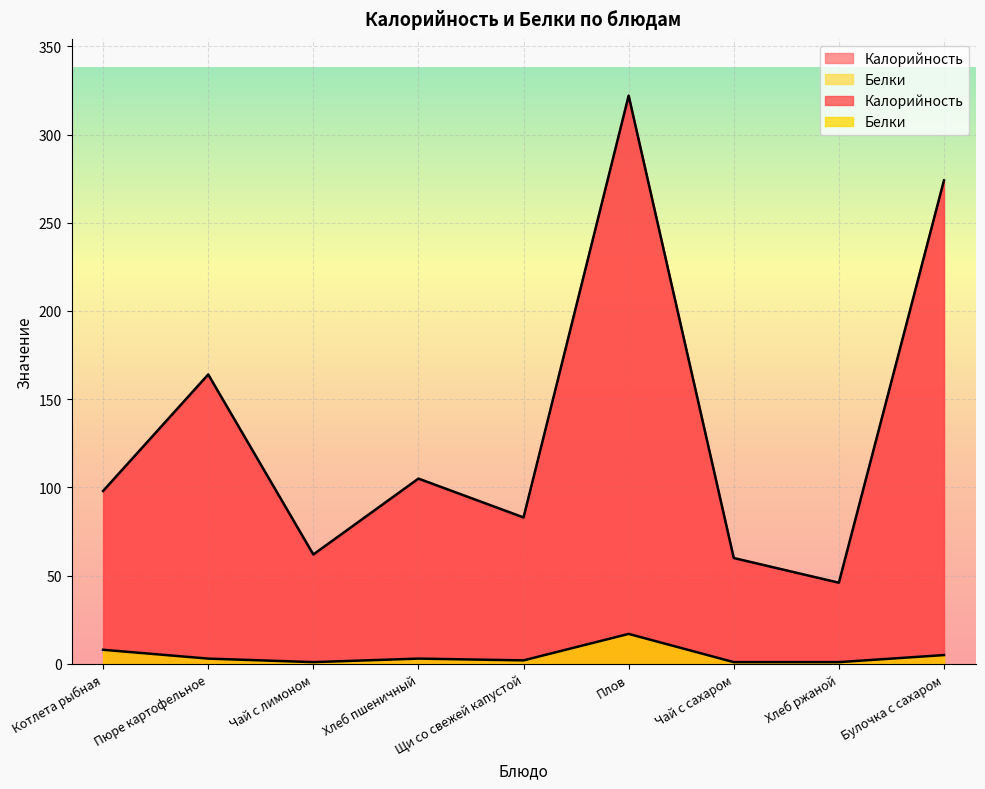

True or false: Калорийность and Белки cross at least once.

False